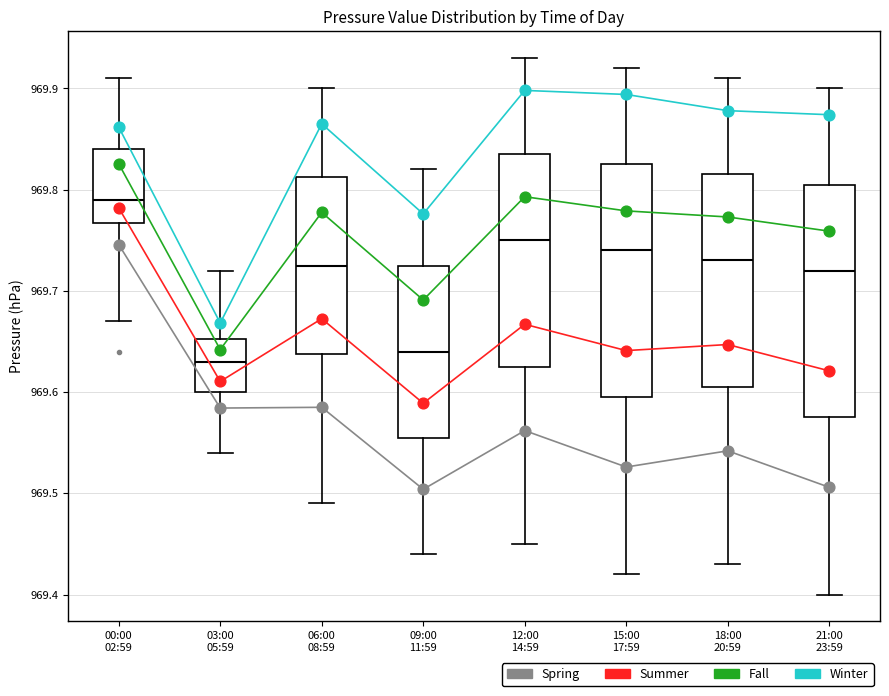

Reading left to right, read every box against the y-axis: the position of its median line, the range the box covers, and the ends of its whiskers. The values are not printed on the chart, so give them approximately, as read against the axis.

00:00 02:59: median 969.79, box 969.77 to 969.84, whiskers 969.67 to 969.91
03:00 05:59: median 969.63, box 969.60 to 969.65, whiskers 969.54 to 969.72
06:00 08:59: median 969.73, box 969.64 to 969.81, whiskers 969.49 to 969.90
09:00 11:59: median 969.64, box 969.56 to 969.73, whiskers 969.44 to 969.82
12:00 14:59: median 969.75, box 969.63 to 969.84, whiskers 969.45 to 969.93
15:00 17:59: median 969.74, box 969.60 to 969.83, whiskers 969.42 to 969.92
18:00 20:59: median 969.73, box 969.61 to 969.82, whiskers 969.43 to 969.91
21:00 23:59: median 969.72, box 969.58 to 969.81, whiskers 969.40 to 969.90